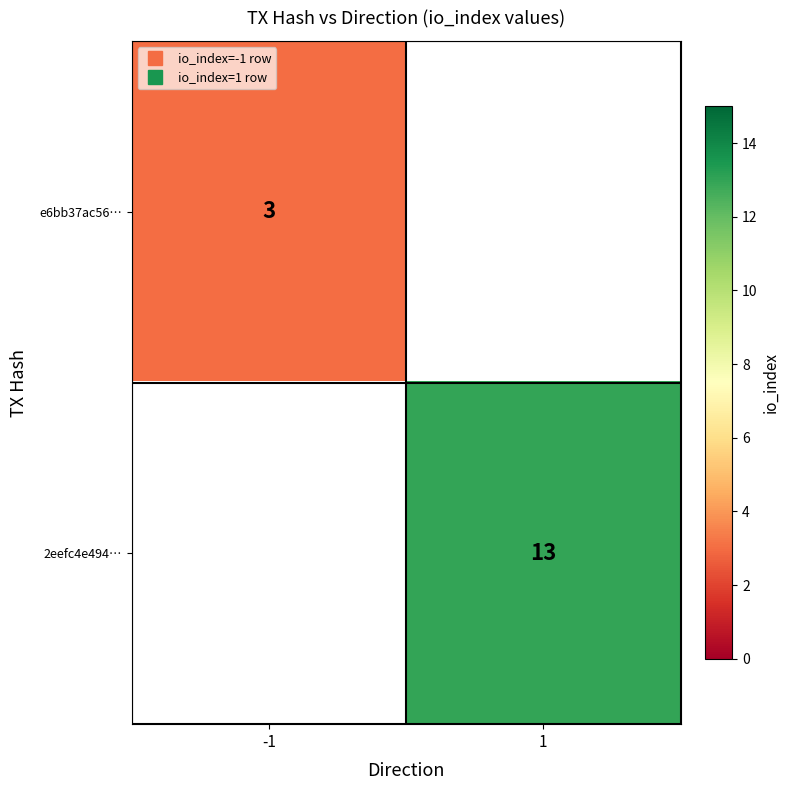

Is it true that 2eefc4e494… equals 3.0 at 1?

False